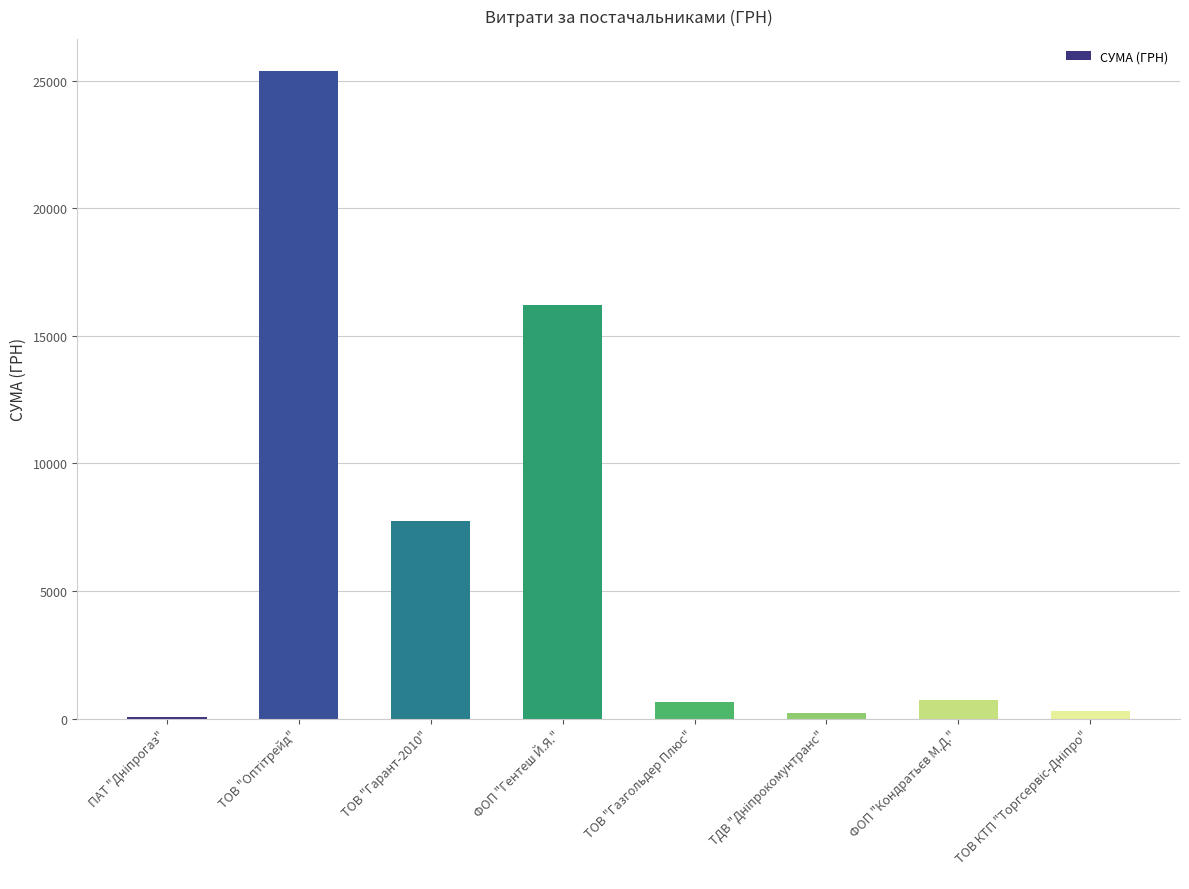

What is the maximum value shown in the chart?

25369.0